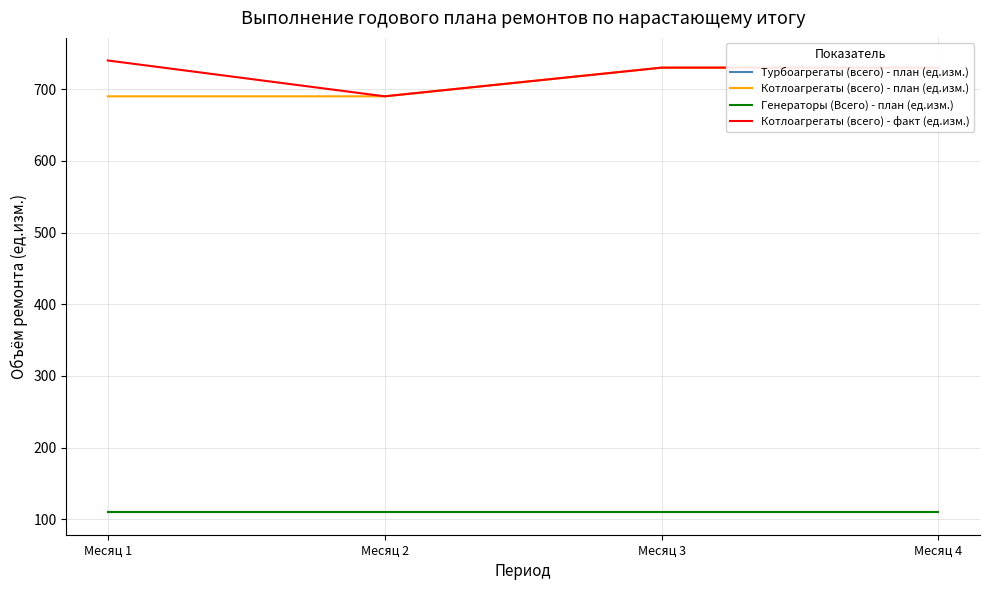

What is the value of the Турбоагрегаты (всего) - план (ед.изм.) point at the 1st from the left?

110